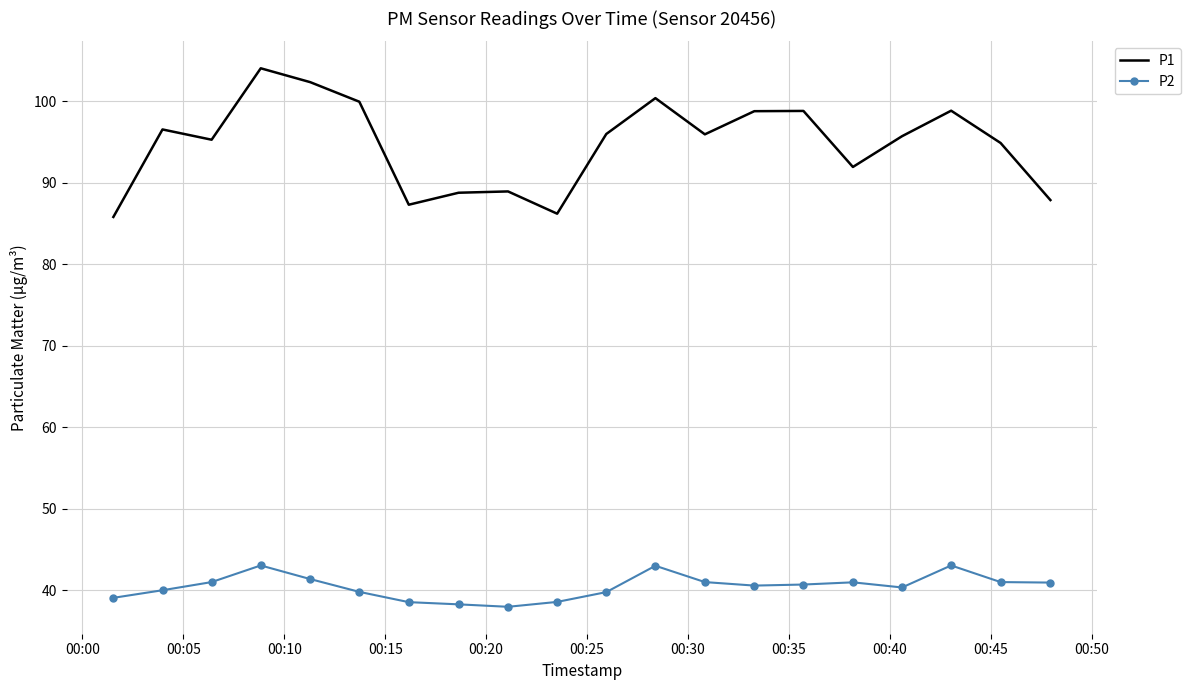

True or false: P1 and P2 intersect in this chart.

False